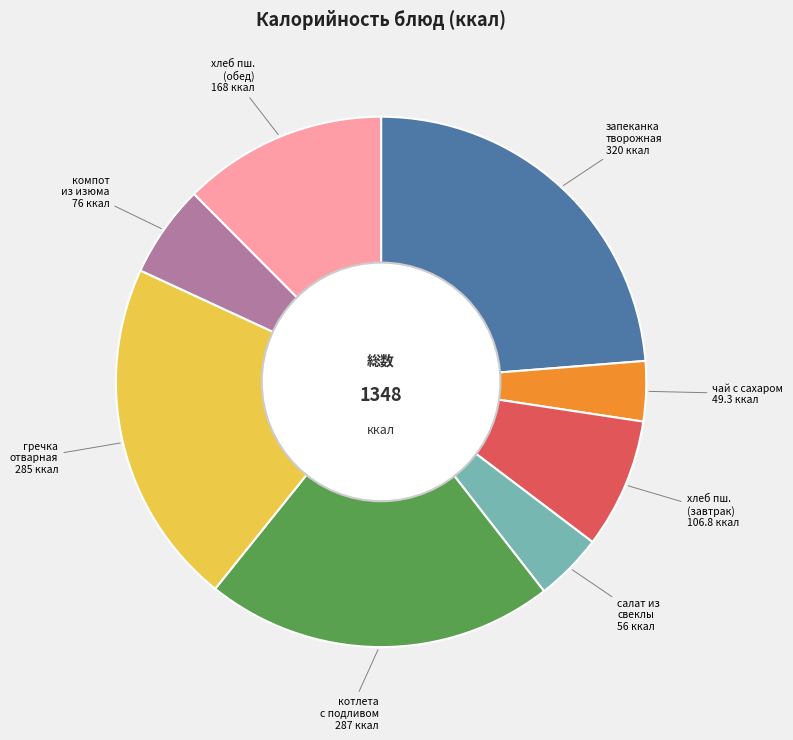

Count the number of slices in the pie.

8